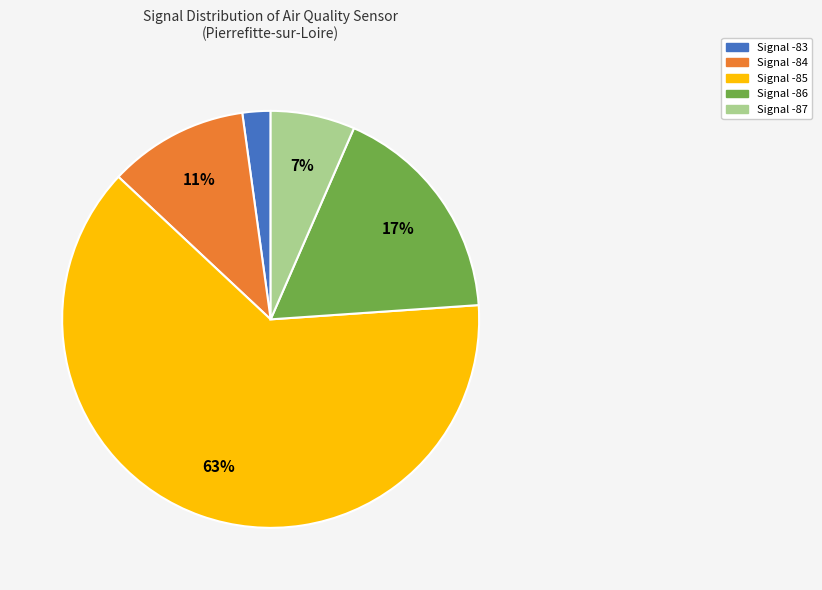

How many segments does this pie chart have?

5